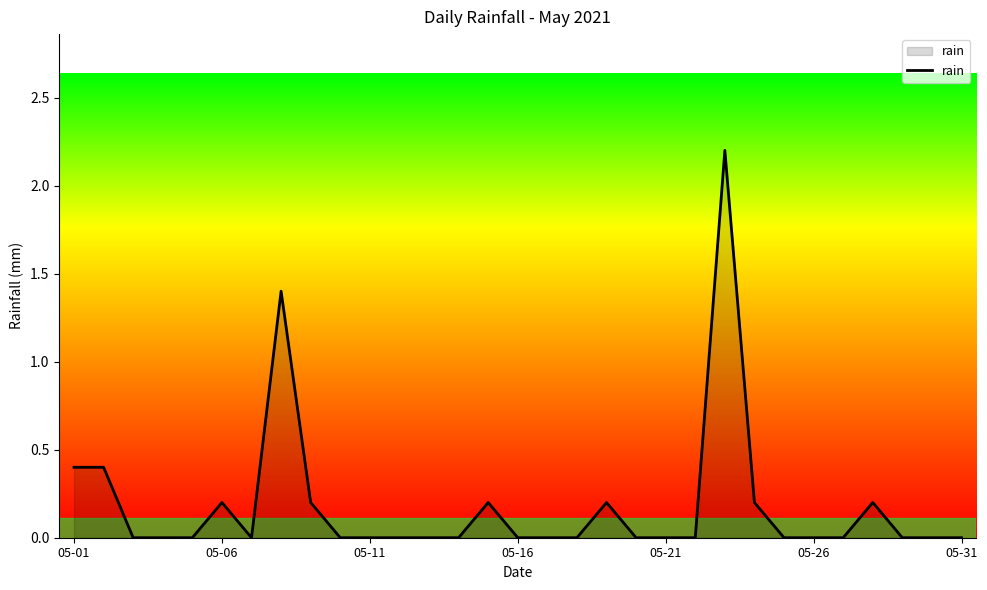

What is the difference between the maximum and minimum values?

2.2